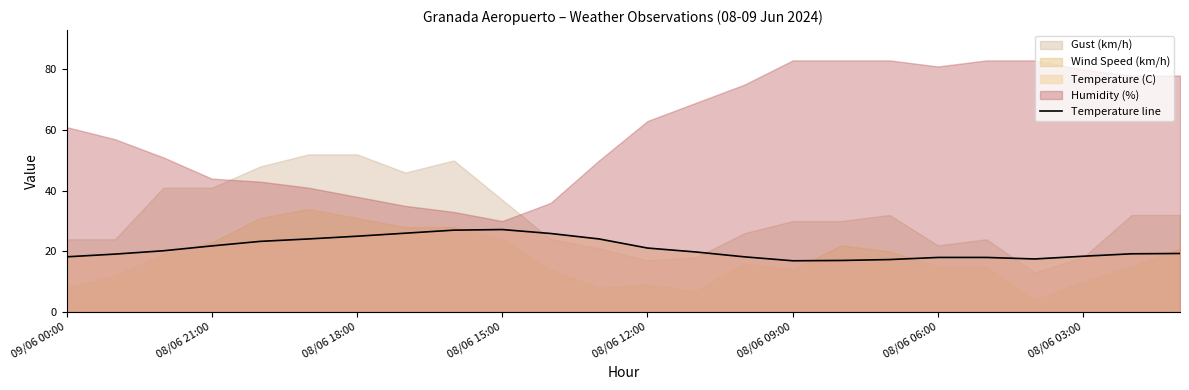

What is the average value?

20.9